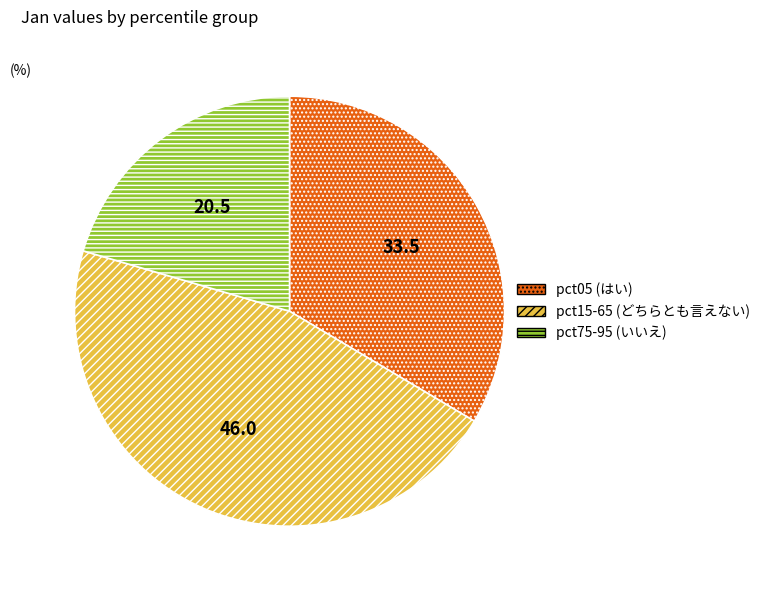

Is there a majority slice in this chart?

No